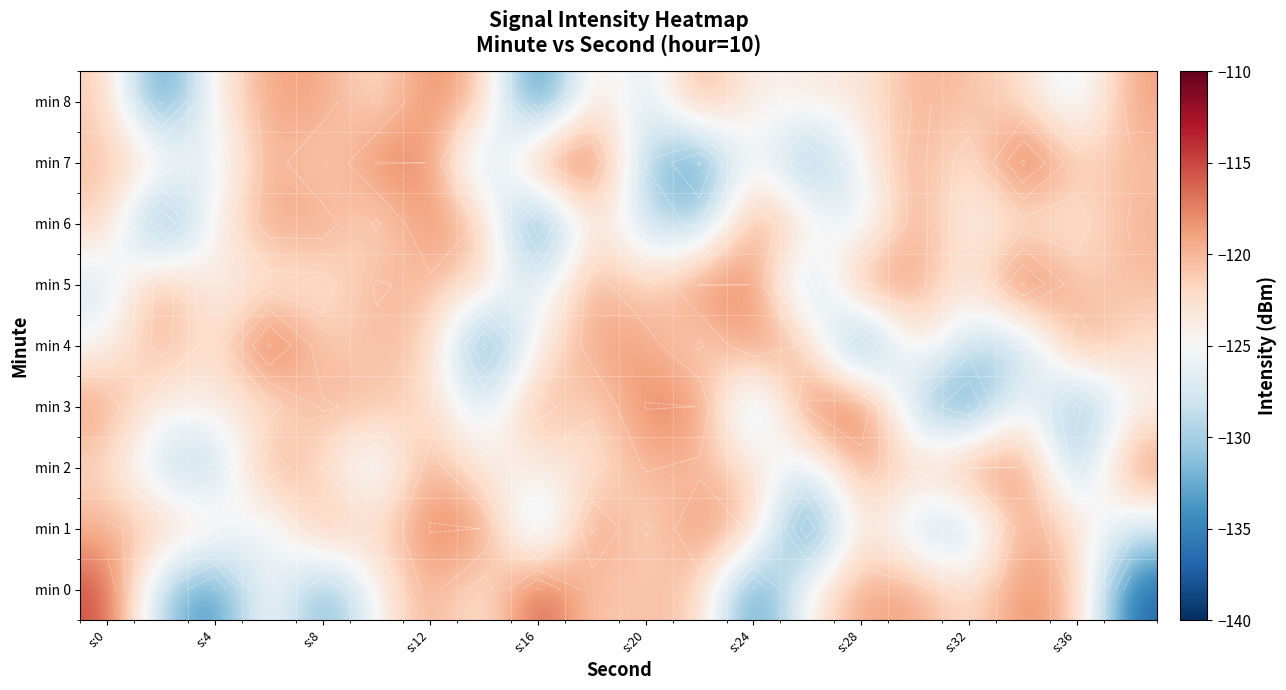

What is the difference between the maximum and minimum values in the min 0 series?

22.4